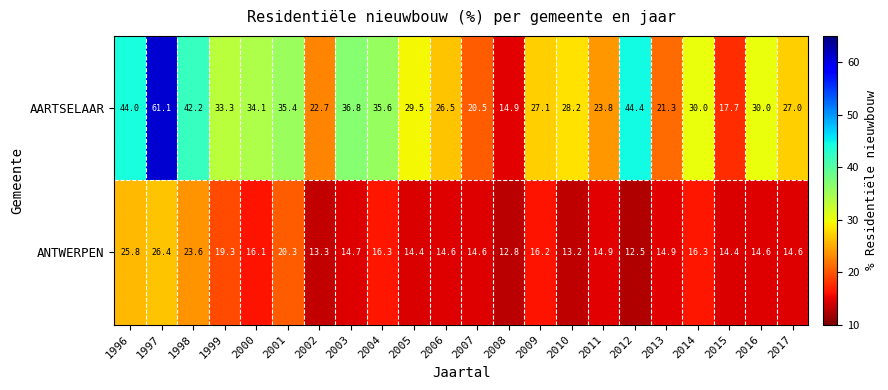

Which category has the highest value in the ANTWERPEN series?

1997